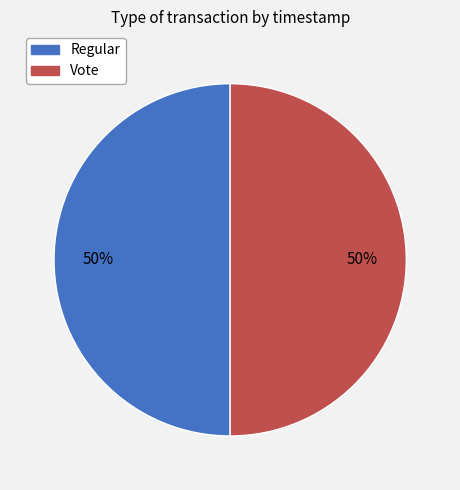

How many segments does this pie chart have?

2